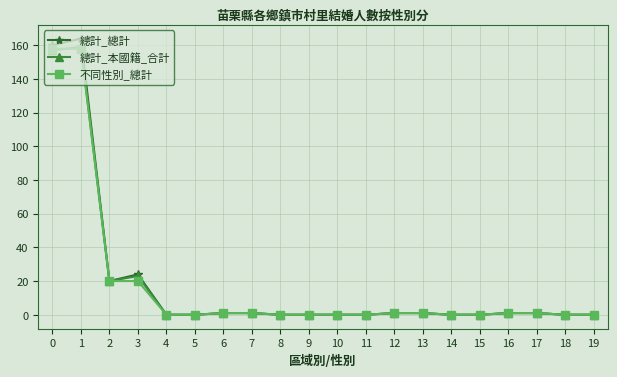

True or false: 不同性別_總計 has a value of -103 at 15.

False